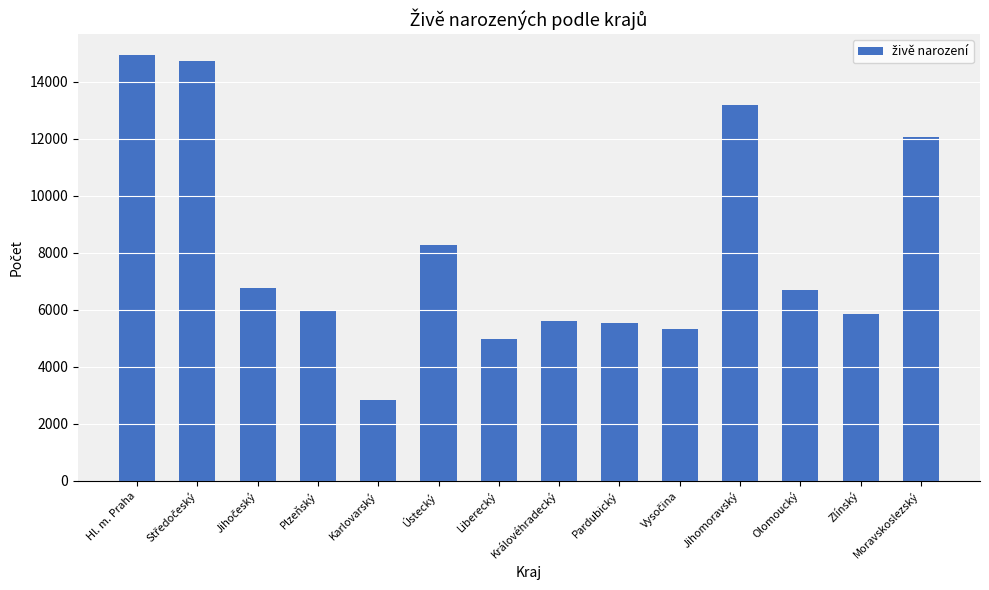

At which label is the value closest to 8872?

Ústecký